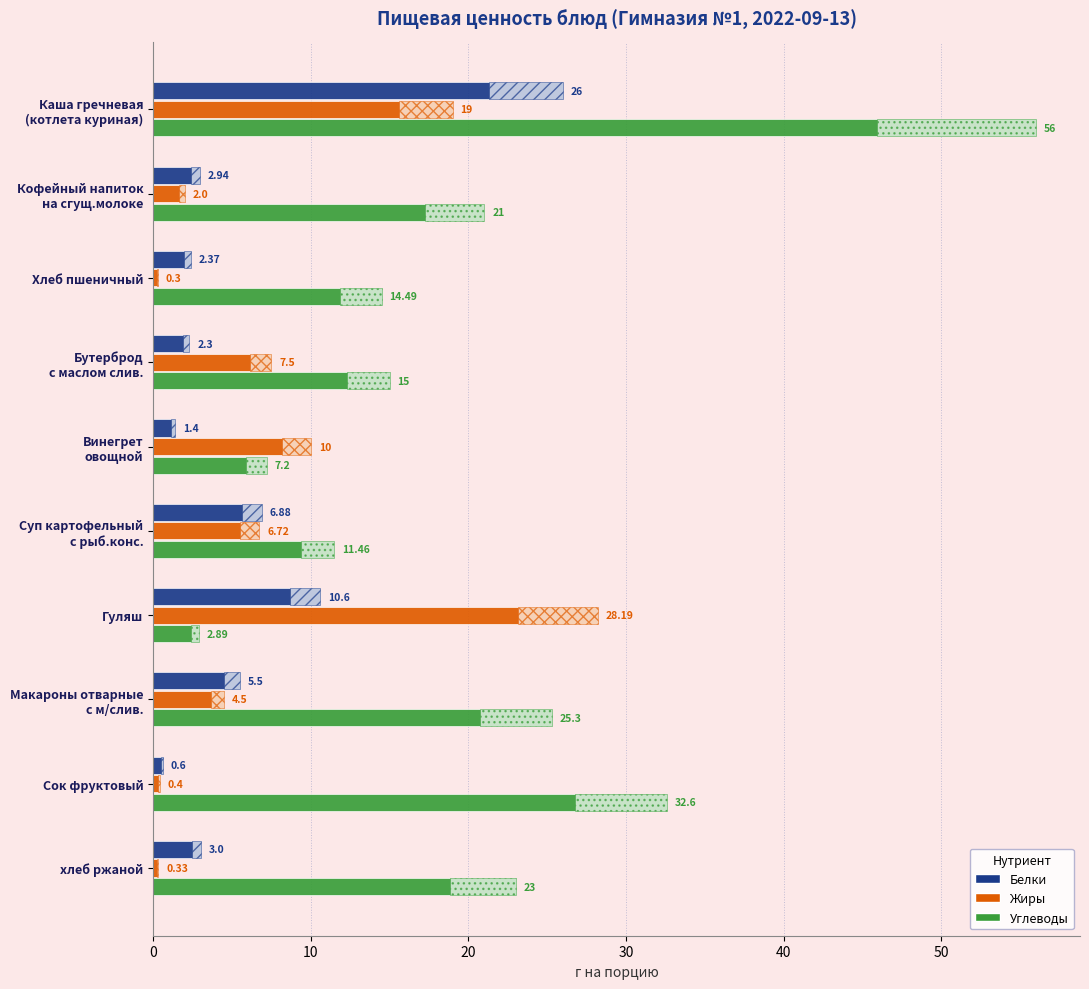

What is the total value across all series at Сок фруктовый?

33.6